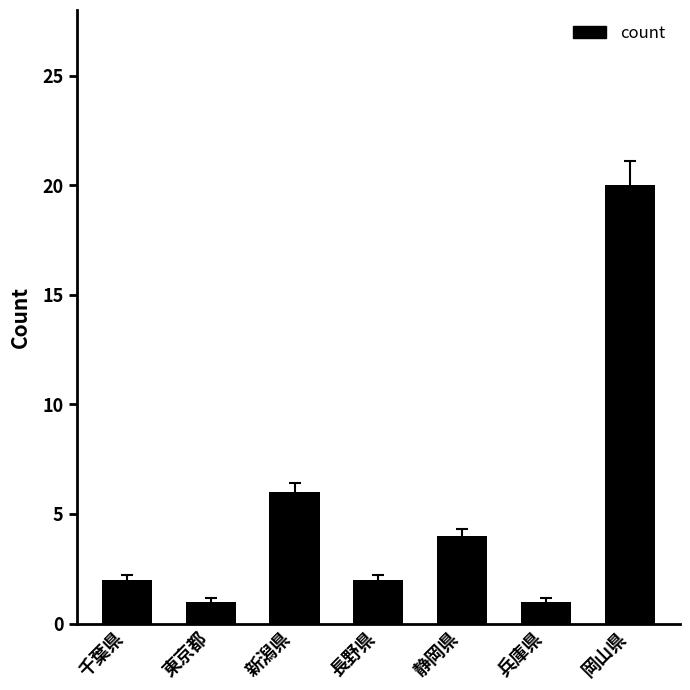

Reading left to right, extract all data points from this chart.

2	1	6	2	4	1	20